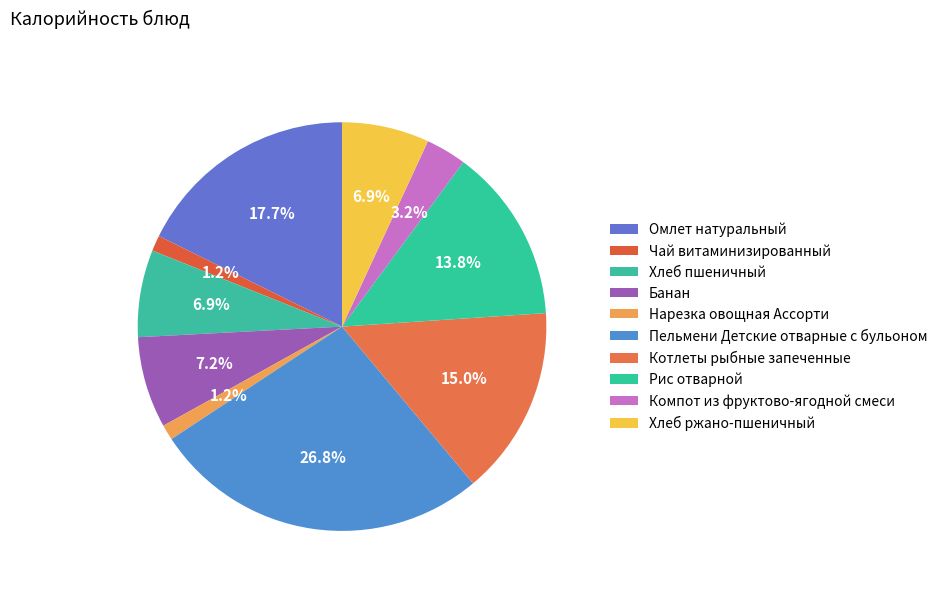

Count the number of slices in the pie.

10